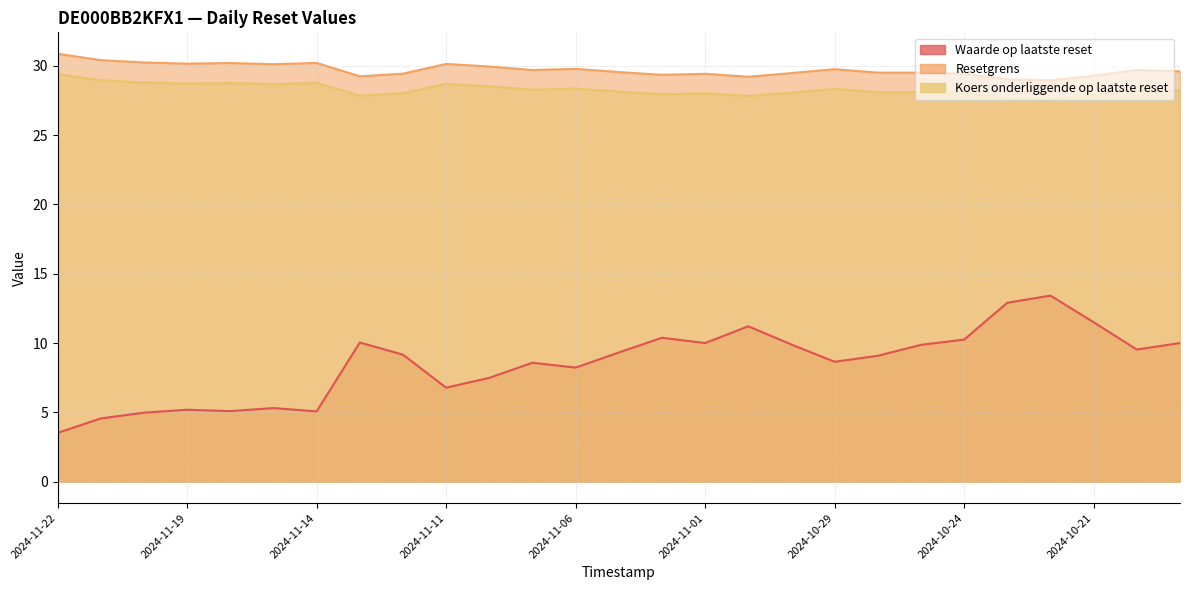

Is it true that Waarde op laatste reset equals 9.2 at 2024-11-12?

True